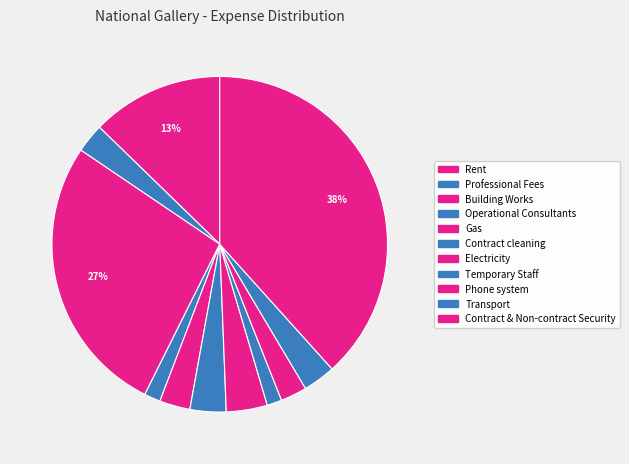

Rank the categories by value from lowest to highest.

Temporary Staff, Operational Consultants, Phone system, Professional Fees, Gas, Transport, Contract cleaning, Electricity, Rent, Building Works, Contract & Non-contract Security